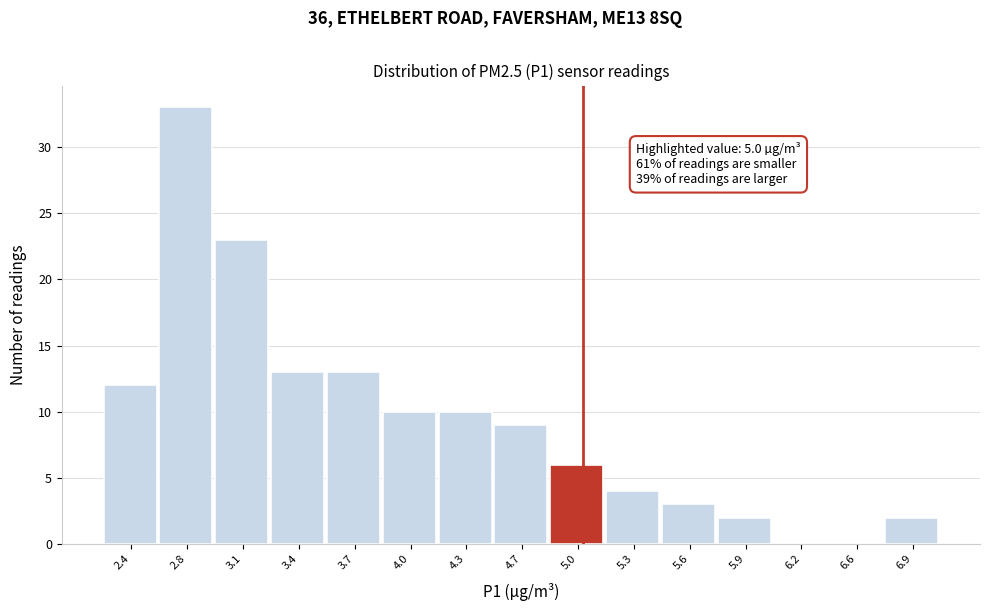

Over which range of the x-axis is the bar tallest?

2.60 to 2.90